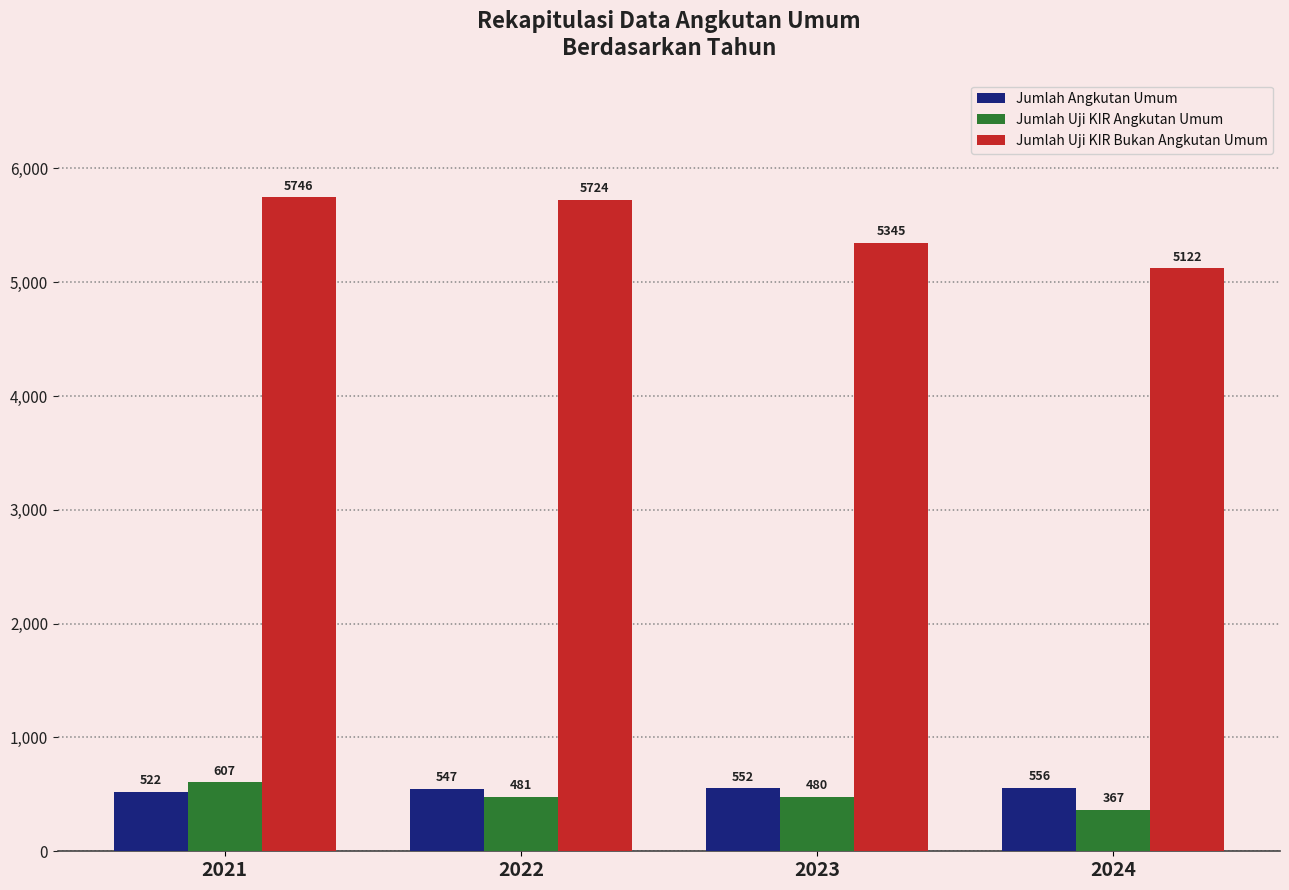

How many bars are there in each group?

3